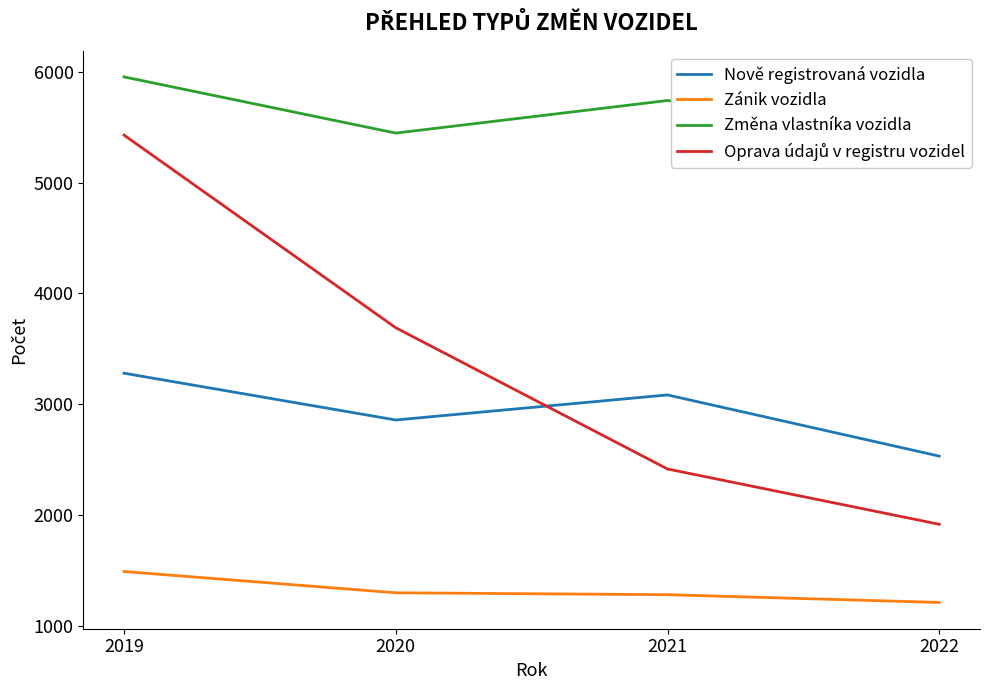

Reading left to right, transcribe all the data shown in this chart.

Nově registrovaná vozidla: 2019=3281	2020=2859	2021=3085	2022=2533
Zánik vozidla: 2019=1492	2020=1300	2021=1283	2022=1213
Změna vlastníka vozidla: 2019=5954	2020=5447	2021=5741	2022=5368
Oprava údajů v registru vozidel: 2019=5429	2020=3691	2021=2417	2022=1918